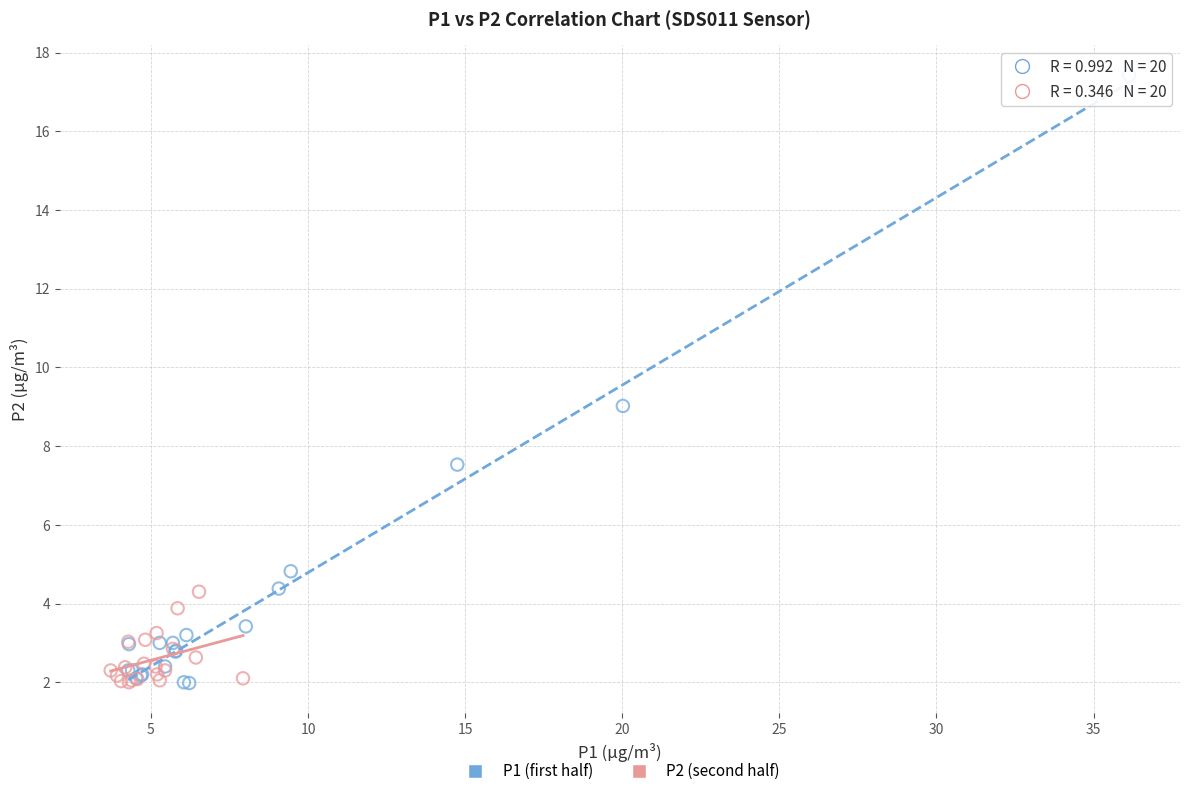

Which series has the largest Y range (max minus min)?

P1 (first half)